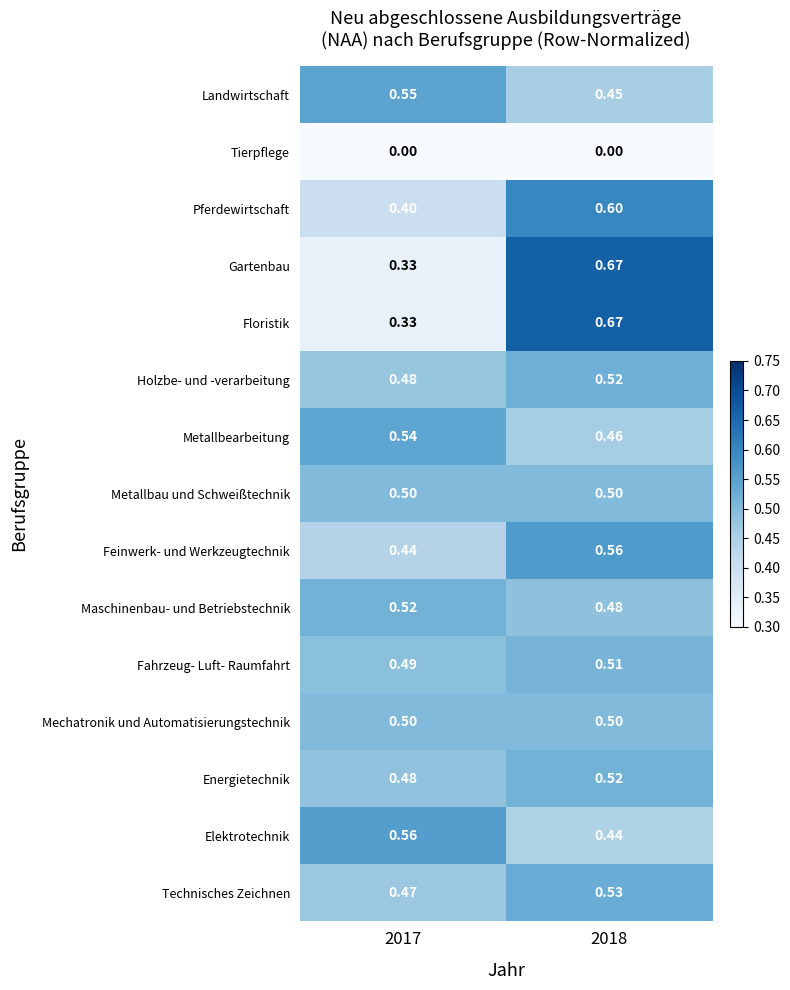

What is the difference between the highest and lowest values at 2017?

0.6